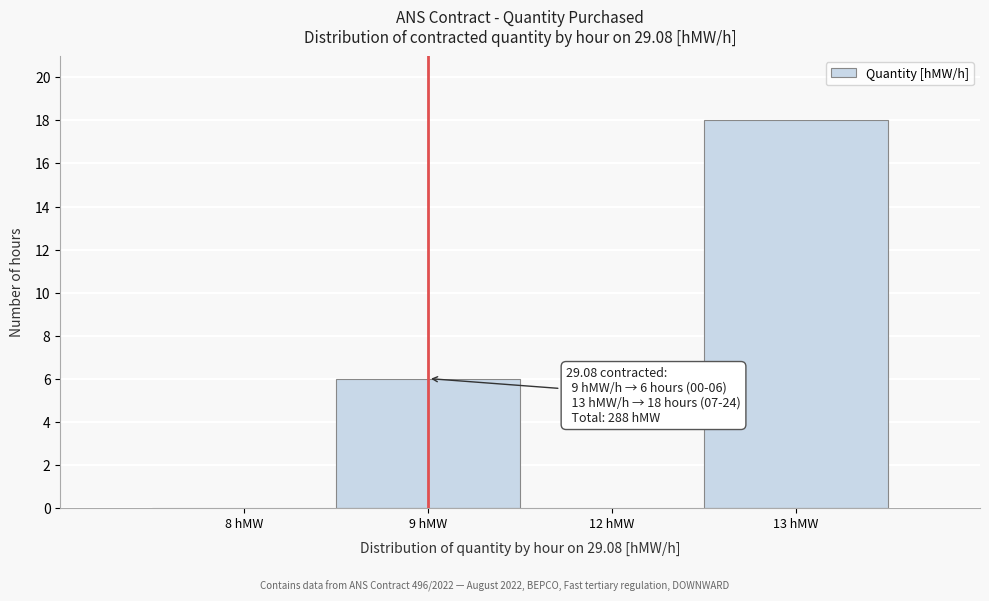

Reading right to left, transcribe all the data shown in this chart.

13 hMW=18	12 hMW=0	9 hMW=6	8 hMW=0